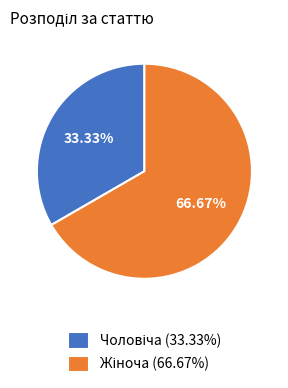

Is there any slice that represents more than half of the pie?

Yes